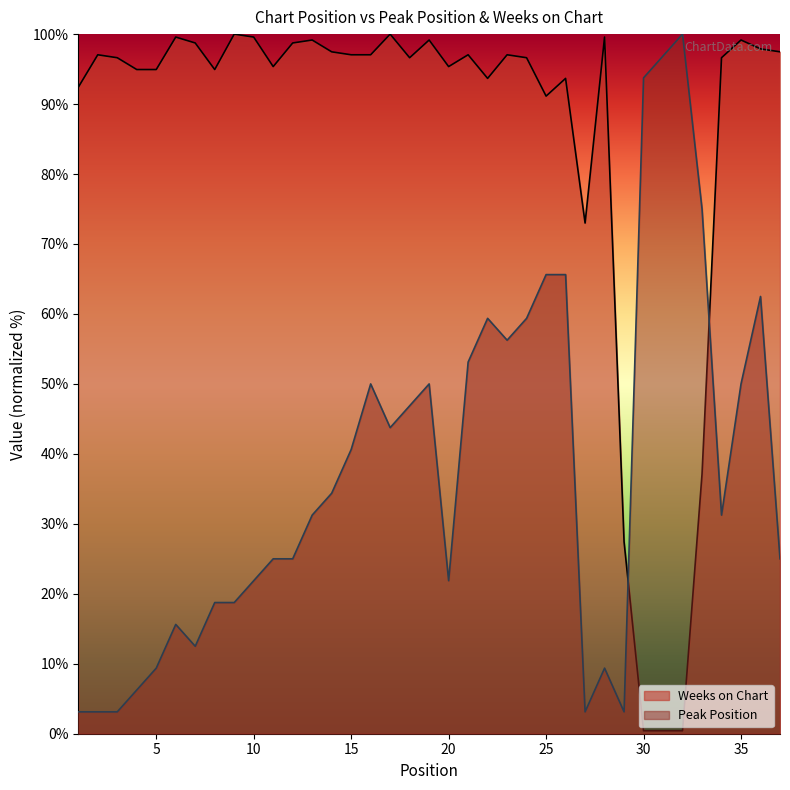

What is the difference between the Weeks on Chart values at 34 and 10?

3.0